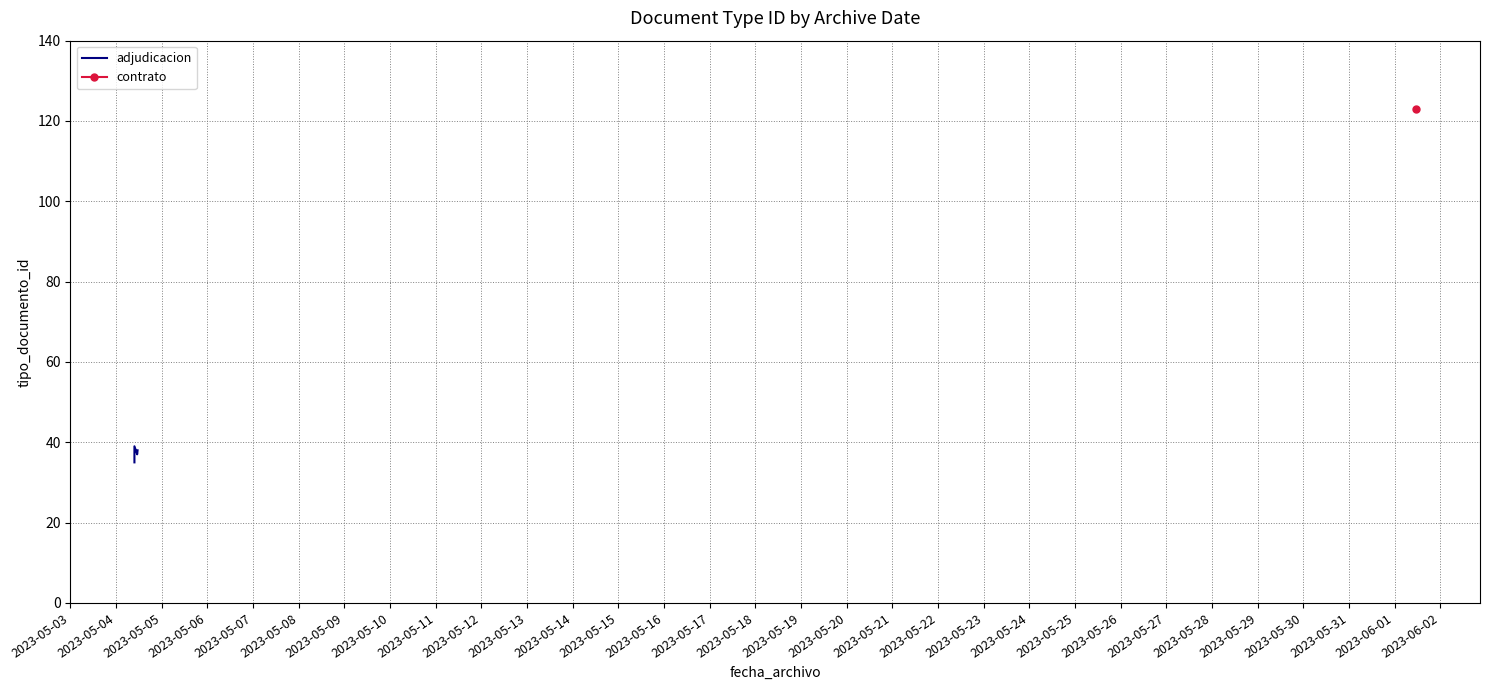

What is the difference between the maximum and minimum values?

4